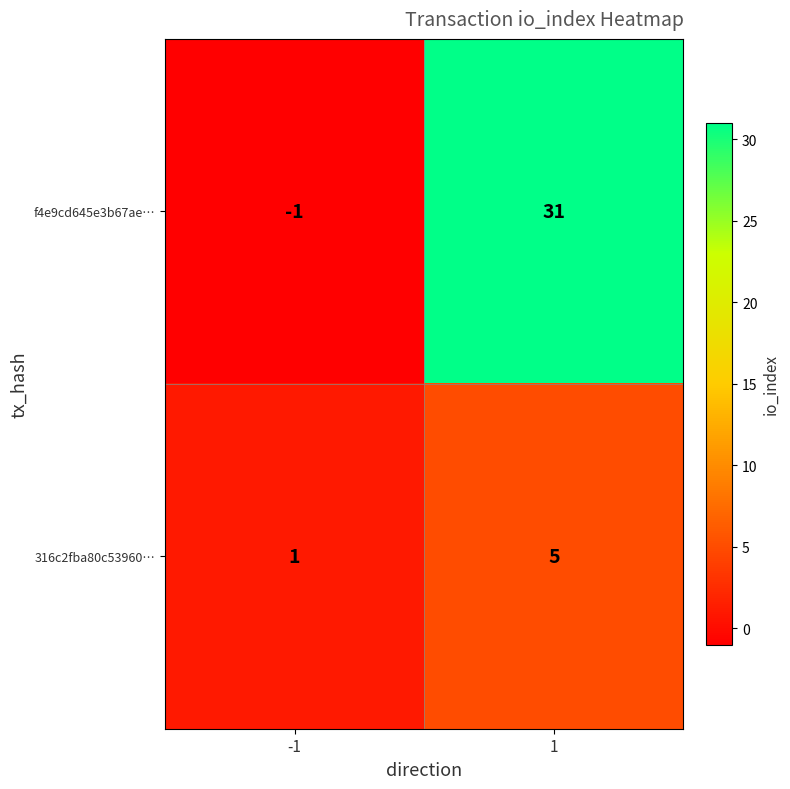

Reading right to left, transcribe all the data shown in this chart.

f4e9cd645e3b67ae…: 1=31	-1=-1
316c2fba80c53960…: 1=5	-1=1